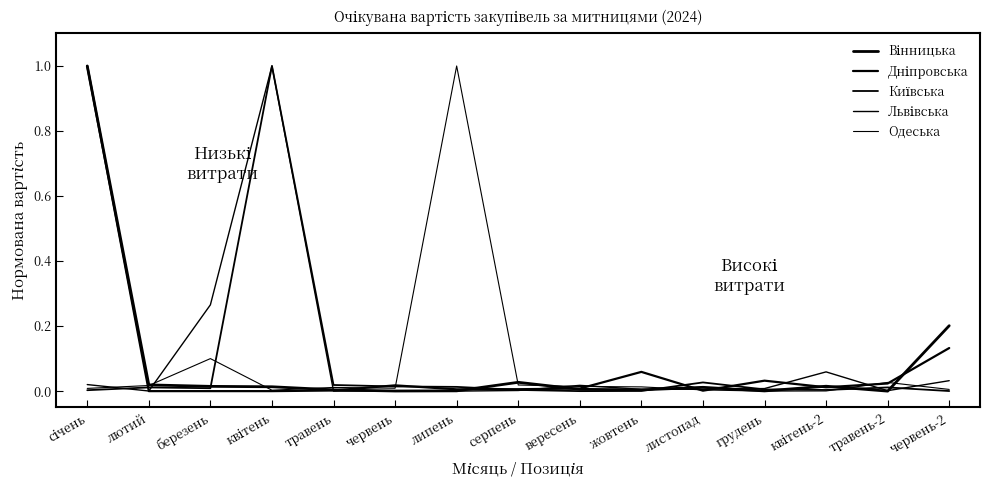

What is the difference between the second highest and second lowest values in the Львівська series?

0.3